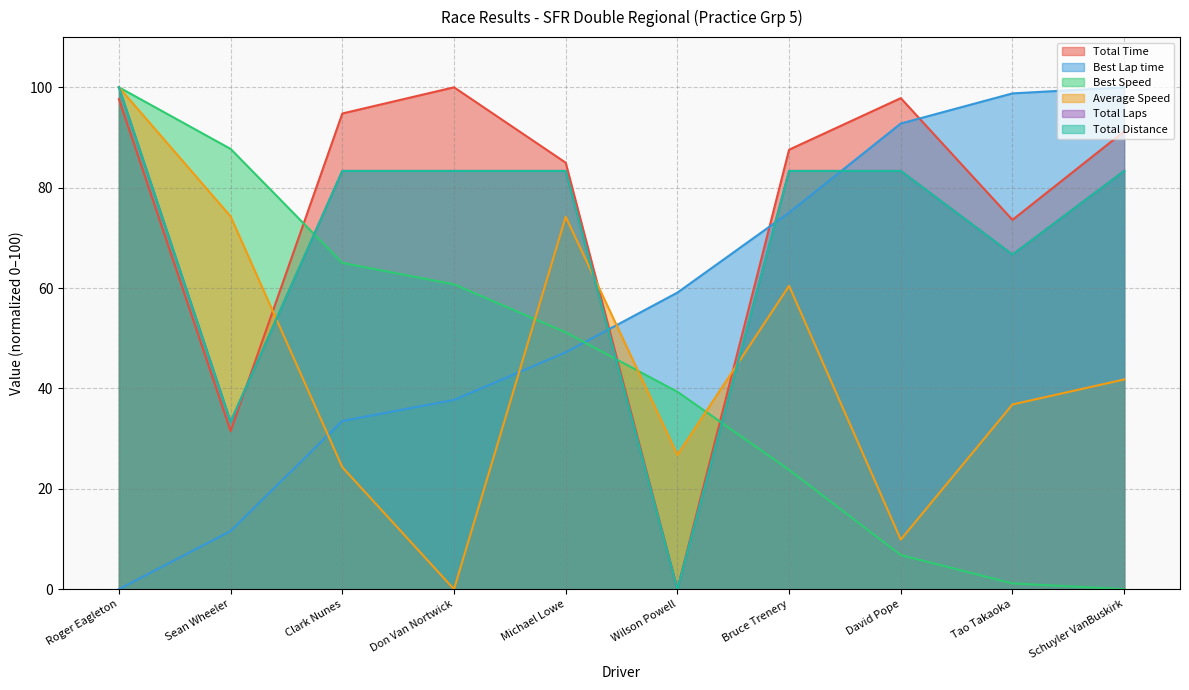

What are all the series names shown in the legend?

Total Time, Best Lap time, Best Speed, Average Speed, Total Laps, Total Distance